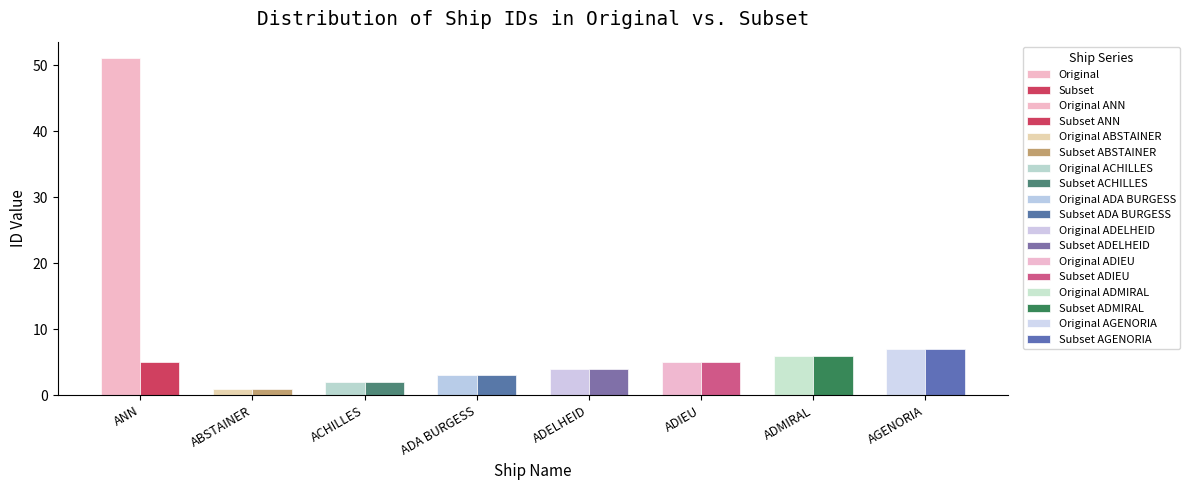

Which series has the largest total across all categories?

Original